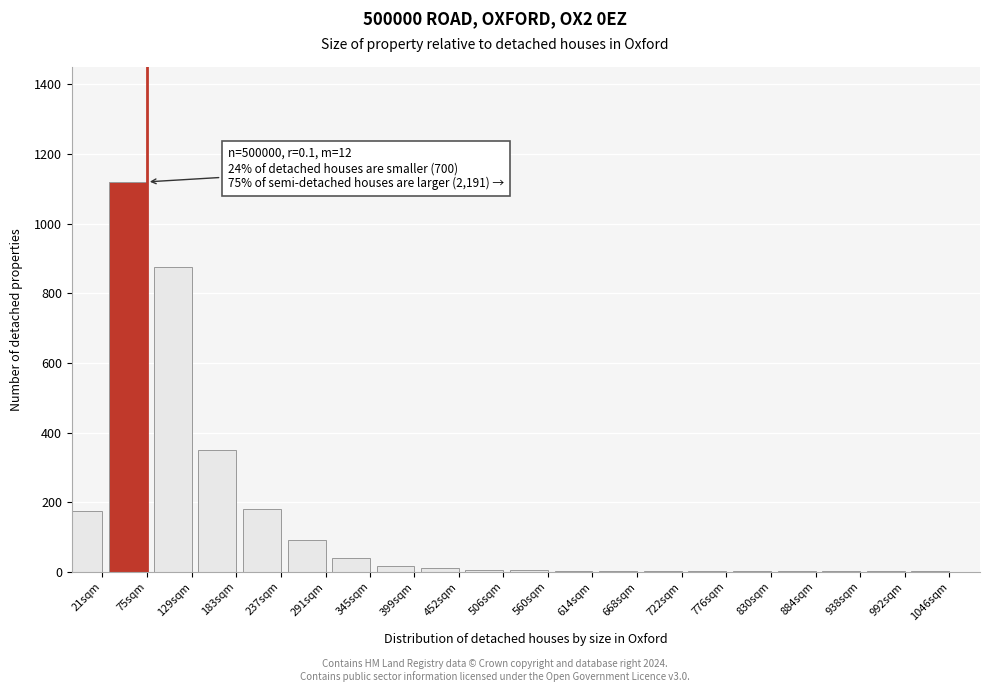

At which label is the value closest to 560?

183sqm